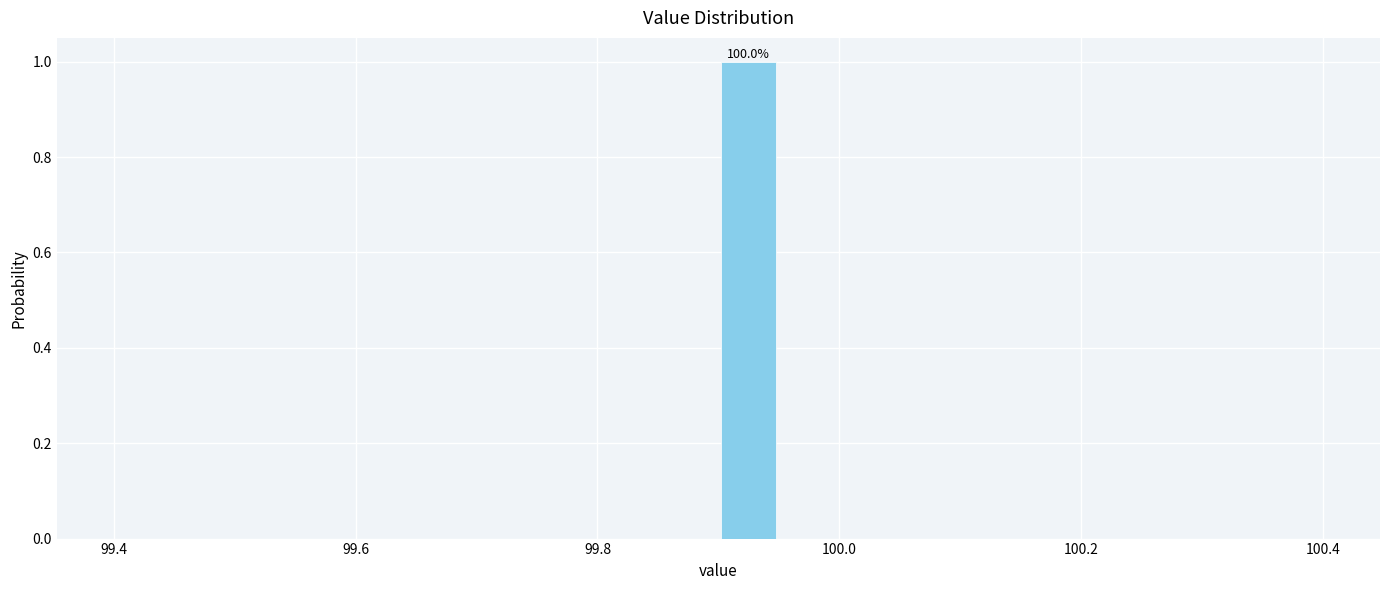

Around what value on the x-axis is the tallest bar? Give the approximate position of its centre, as read against the axis.

99.92